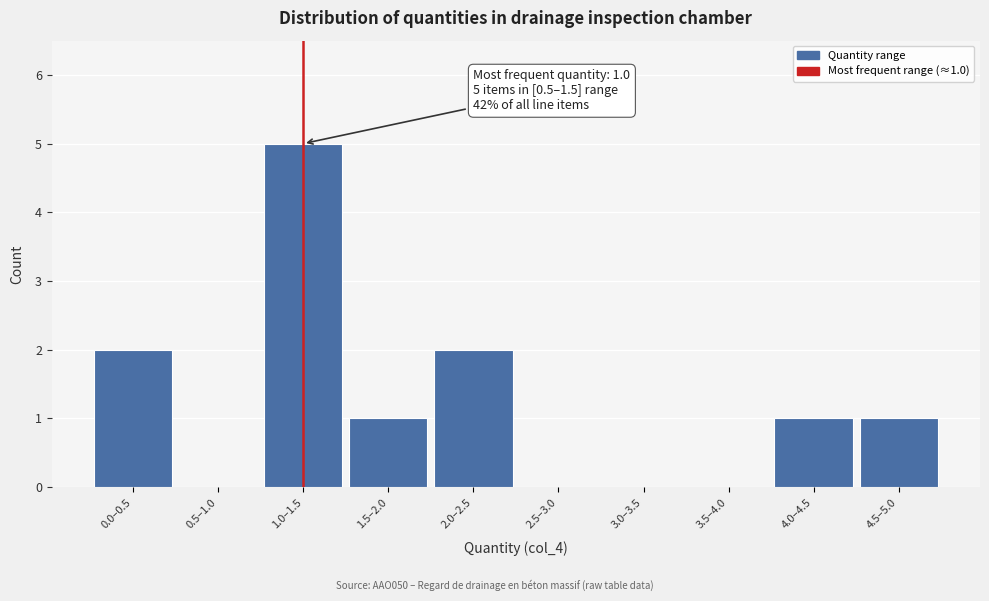

Reading left to right, extract all data points from this chart.

0.0–0.5=2	0.5–1.0=0	1.0–1.5=5	1.5–2.0=1	2.0–2.5=2	2.5–3.0=0	3.0–3.5=0	3.5–4.0=0	4.0–4.5=1	4.5–5.0=1